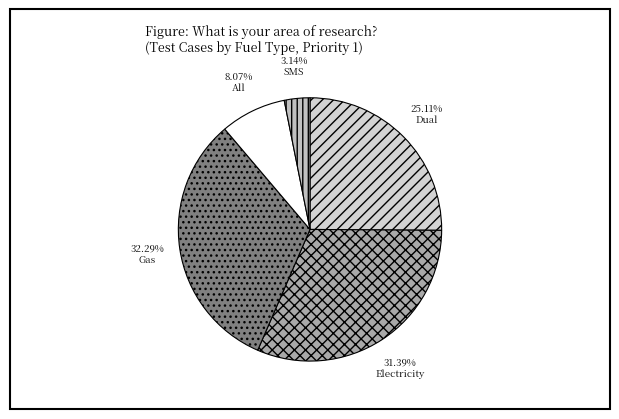

Count the number of slices in the pie.

5